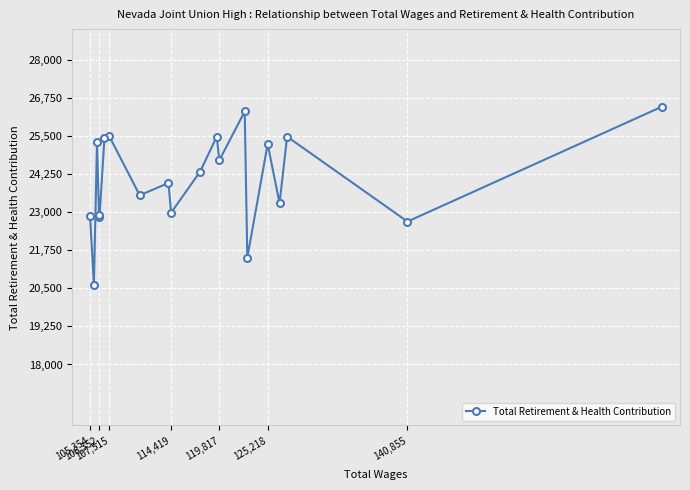

What is the difference between the second highest and minimum values?

5687